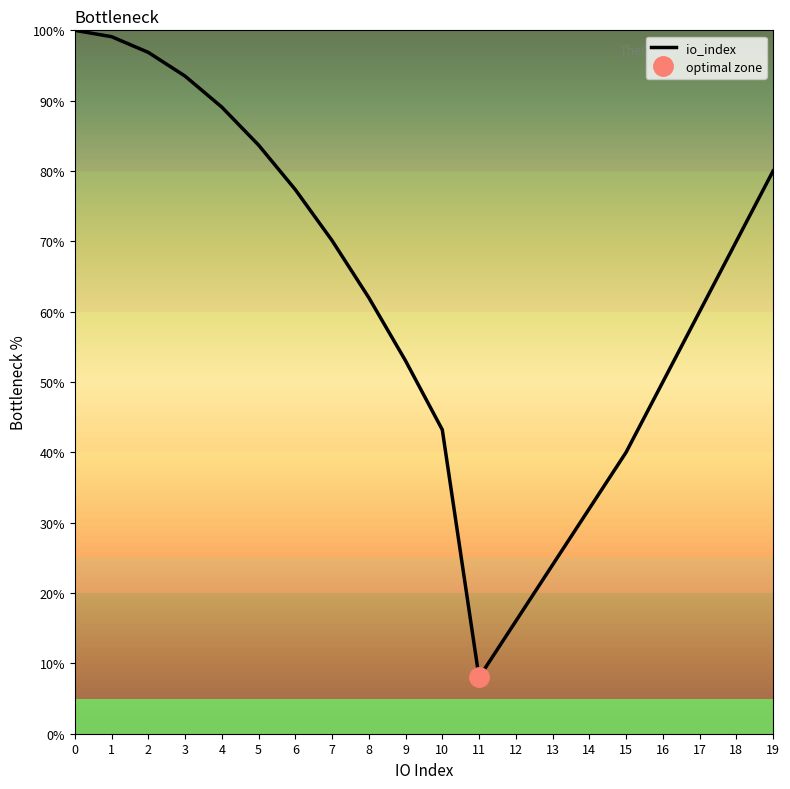

Approximately how many times larger is the value at 0 compared to 18?

1.4